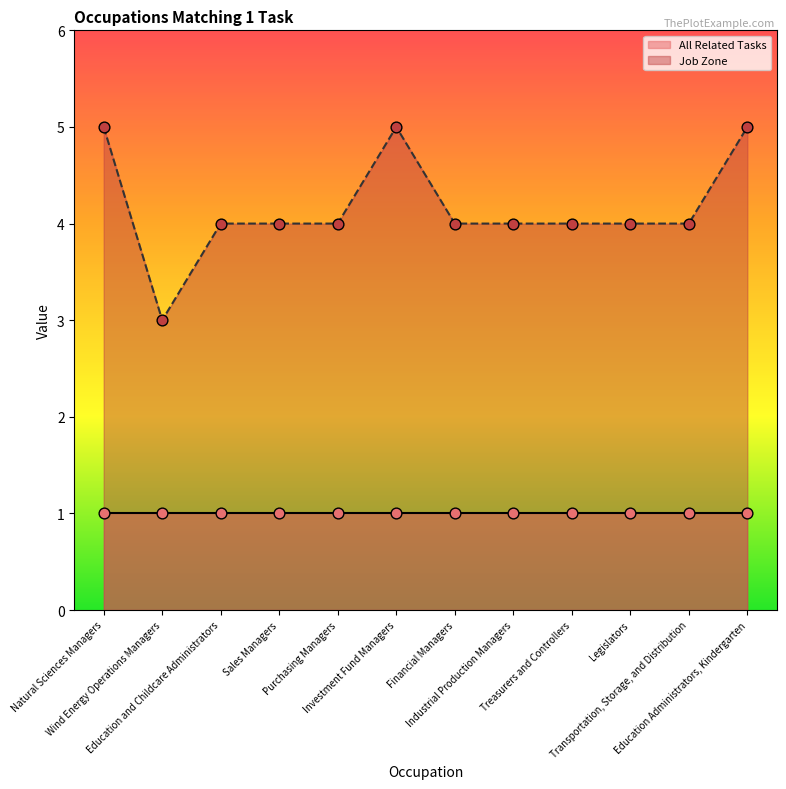

Which has a higher value, Legislators or Wind Energy Operations Managers?

Legislators